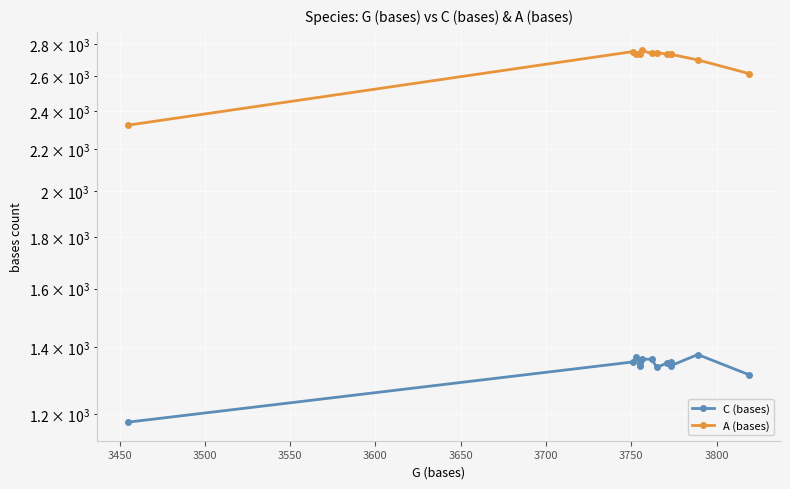

What is the smallest value displayed?

1179